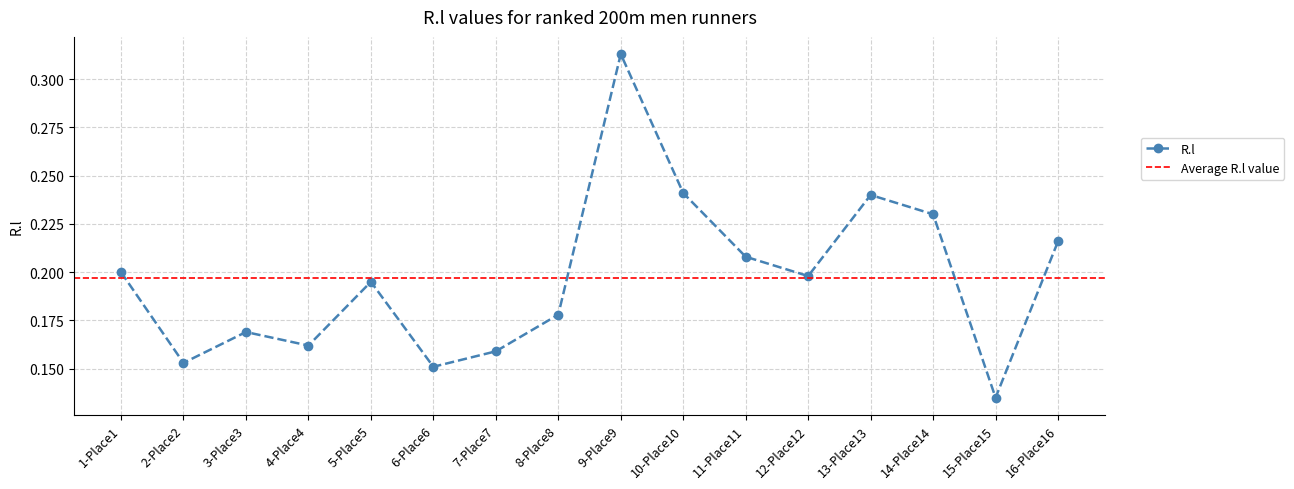

What is the difference between the second highest and second lowest values?

0.1